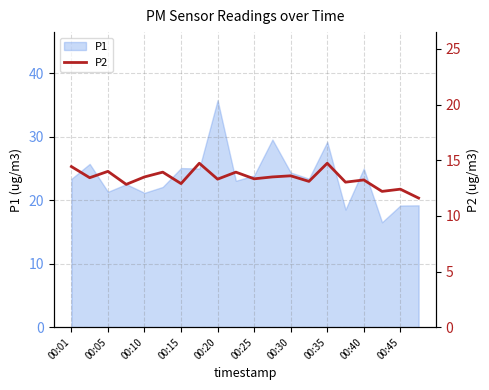

What is the lowest value of the P1 series?

16.5